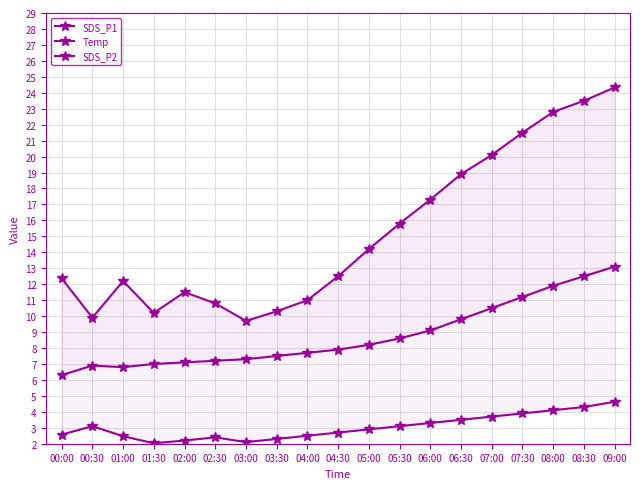

What is the difference between the SDS_P2 values at 03:30 and 03:00?

0.2